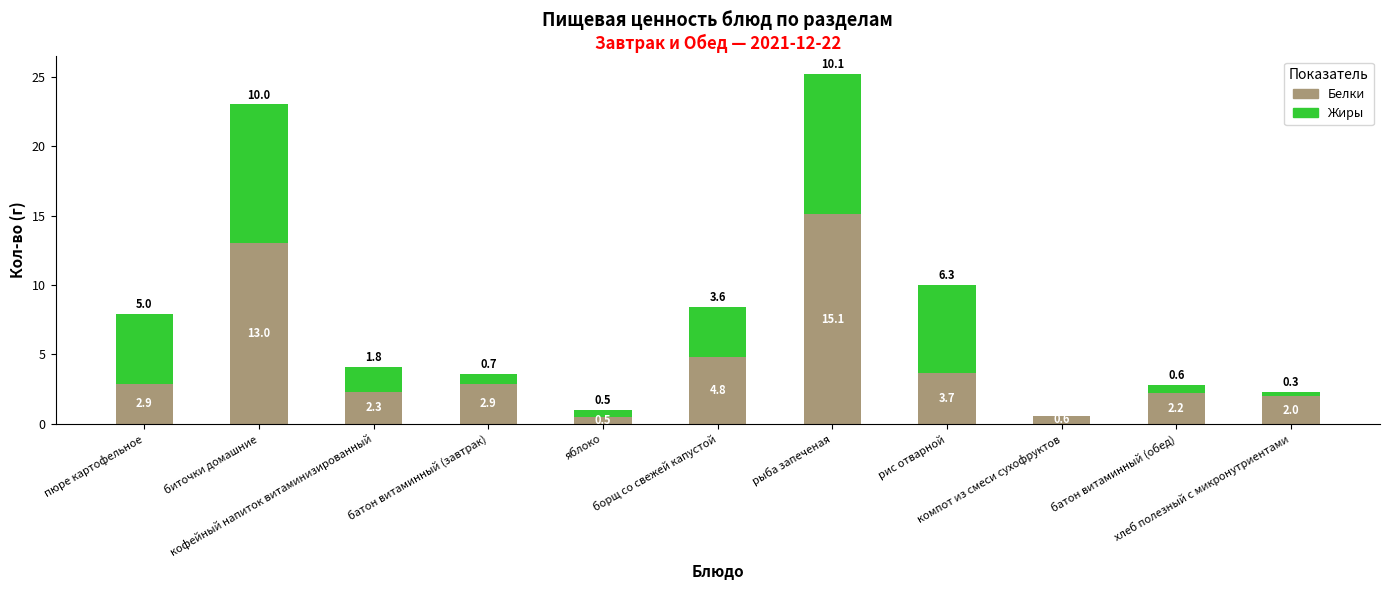

What is the sum of all Белки values?

50.0